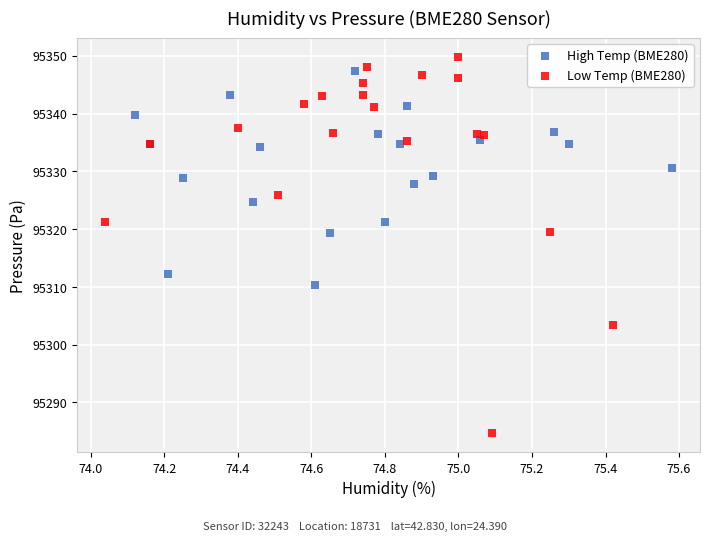

Which series has the largest Y range (max minus min)?

Low Temp (BME280)